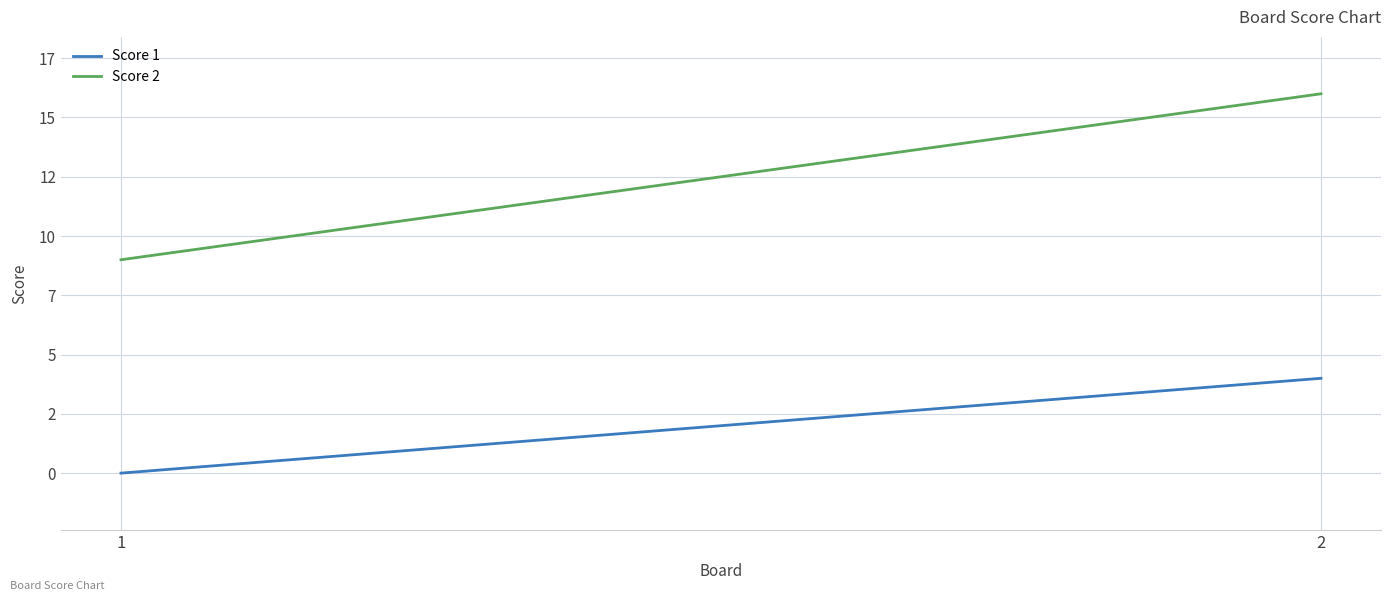

Where is Score 2 nearest to the value 12?

1